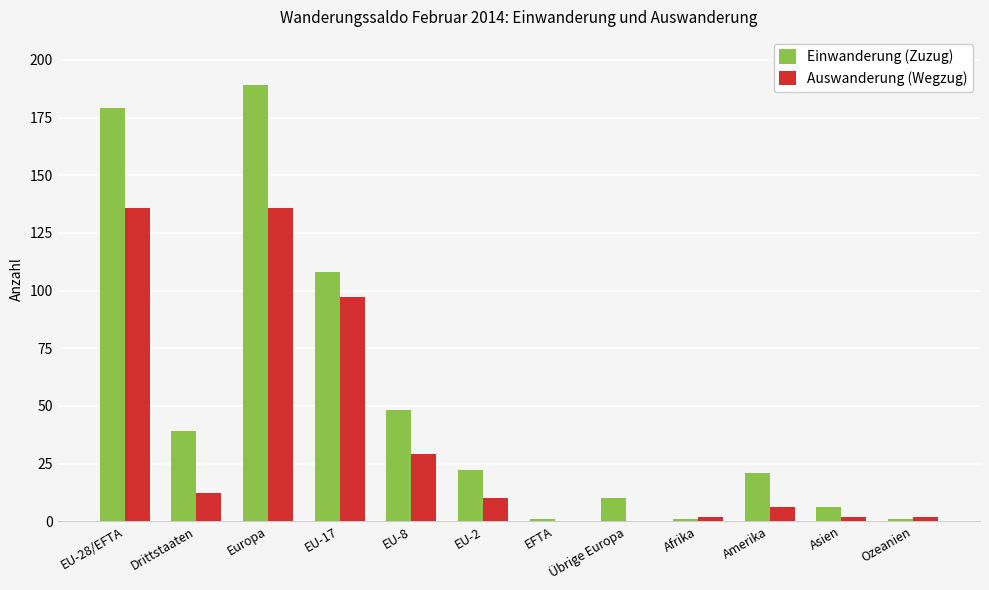

How many distinct data groups are displayed?

2